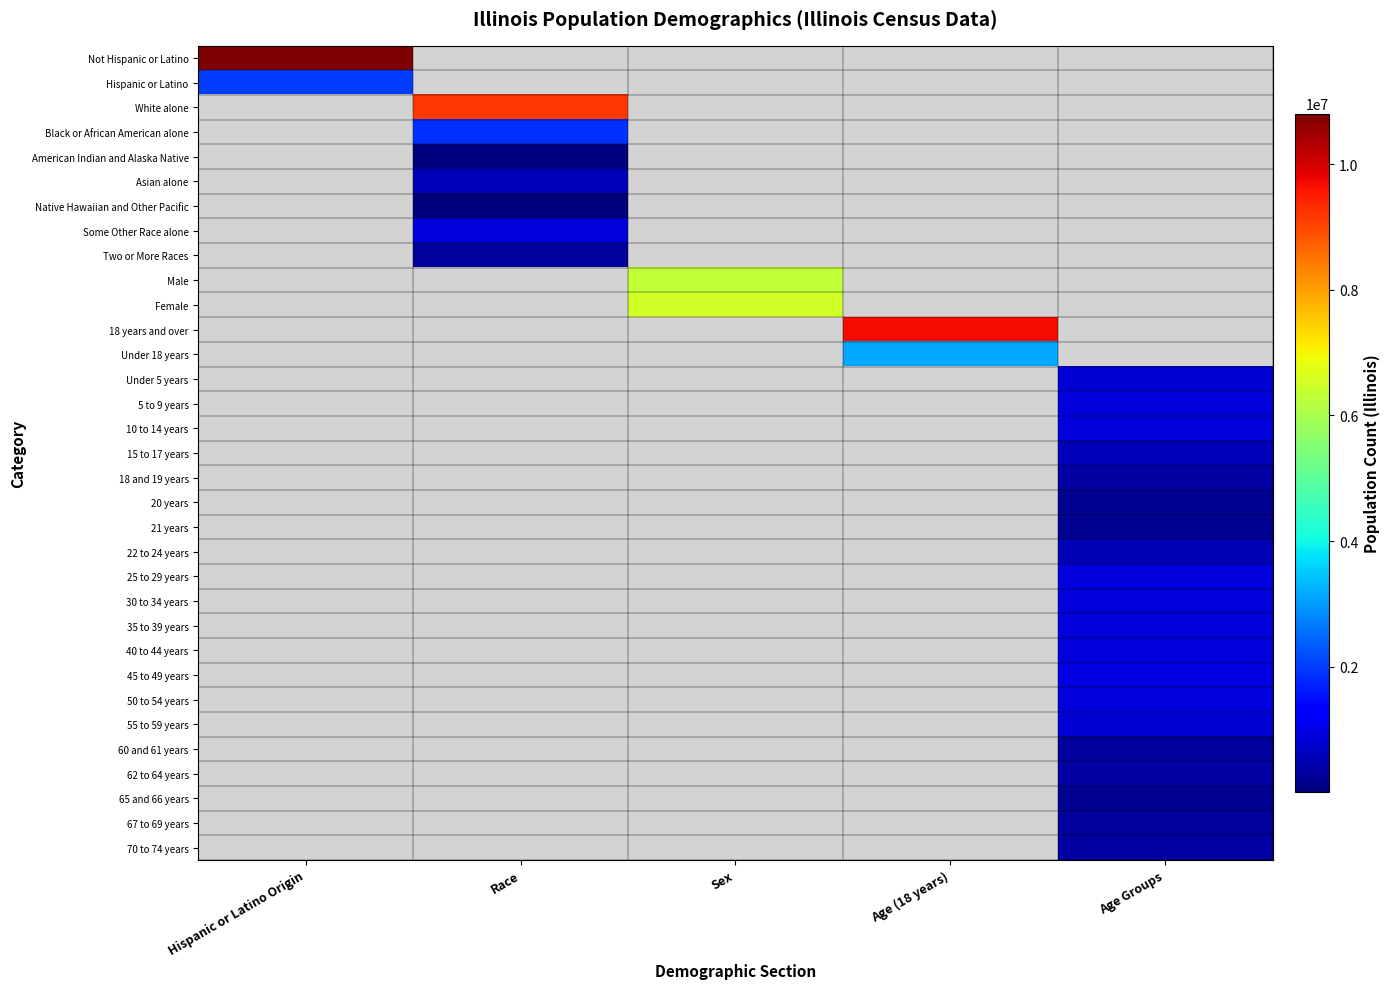

How many values in Asian alone are above zero?

1